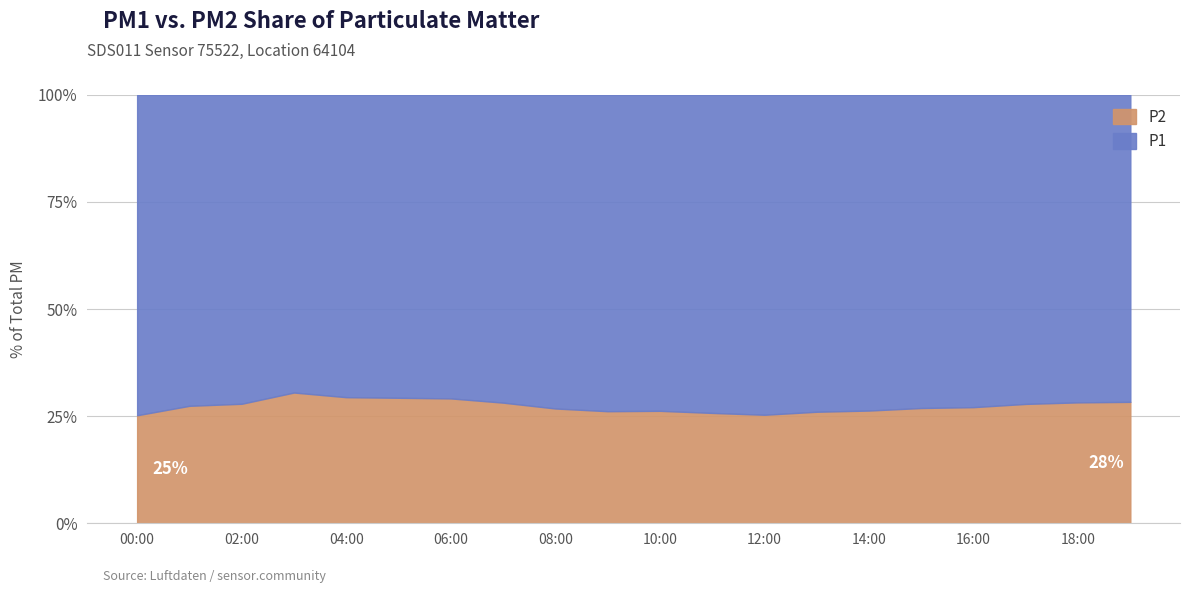

At which category is the sum across all series the highest?

11:00